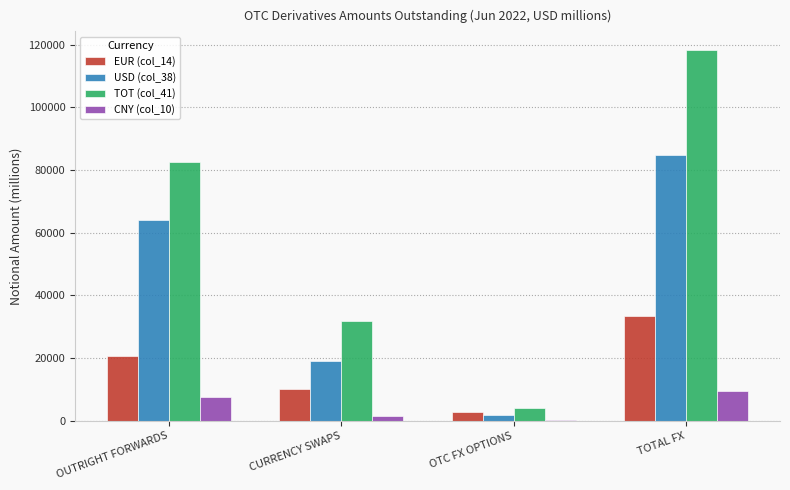

What is the total value across all series at TOTAL FX?

246121.7